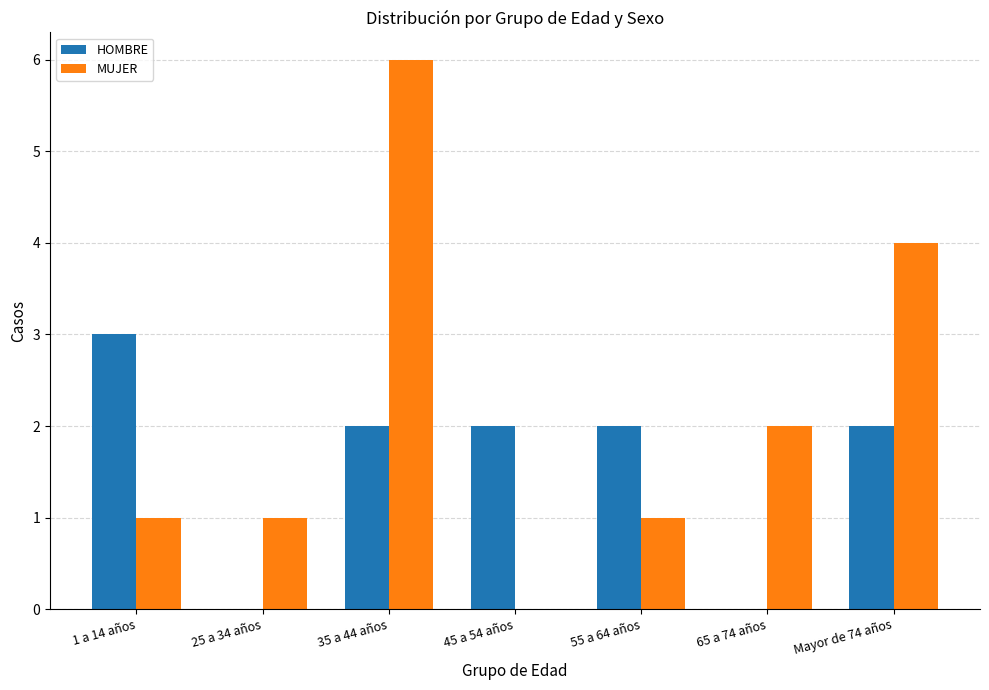

What is the sum of the HOMBRE values at 55 a 64 años and 35 a 44 años?

4